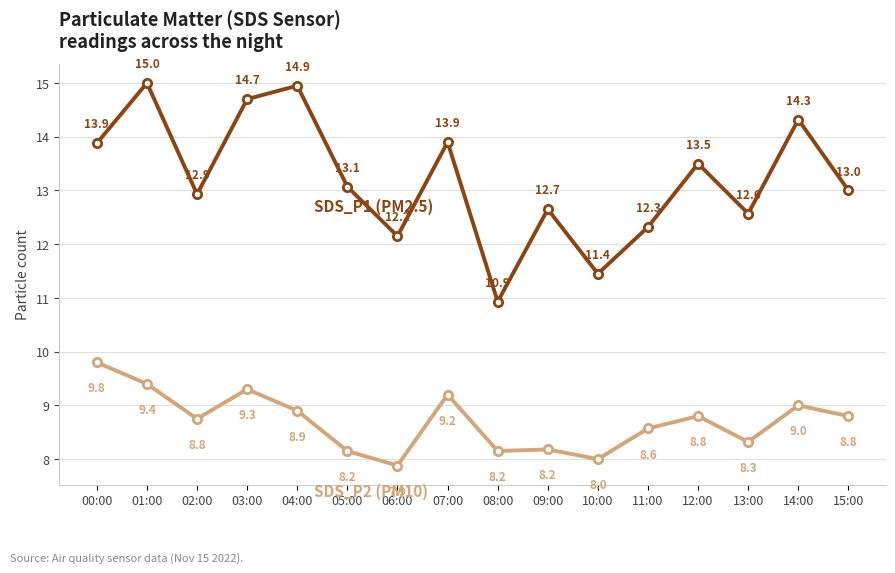

What position from the right is 06:00?

10